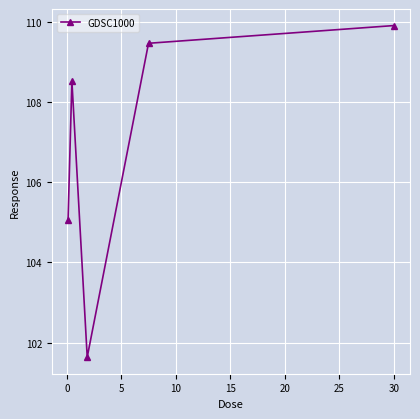

What is the minimum value shown in the chart?

101.6